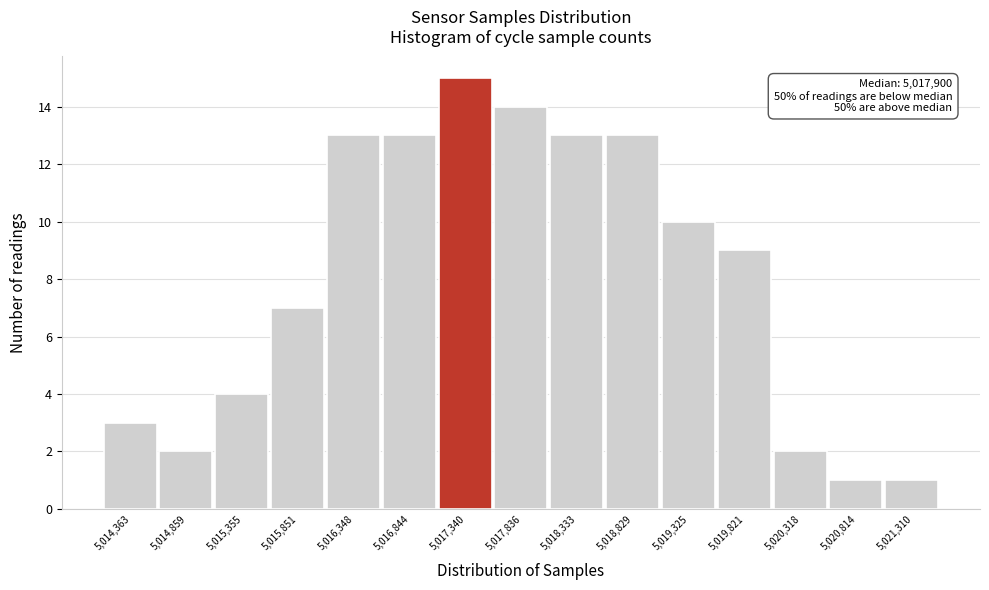

Reading right to left, list all the values displayed in this chart.

5,021,310=1	5,020,814=1	5,020,318=2	5,019,821=9	5,019,325=10	5,018,829=13	5,018,333=13	5,017,836=14	5,017,340=15	5,016,844=13	5,016,348=13	5,015,851=7	5,015,355=4	5,014,859=2	5,014,363=3